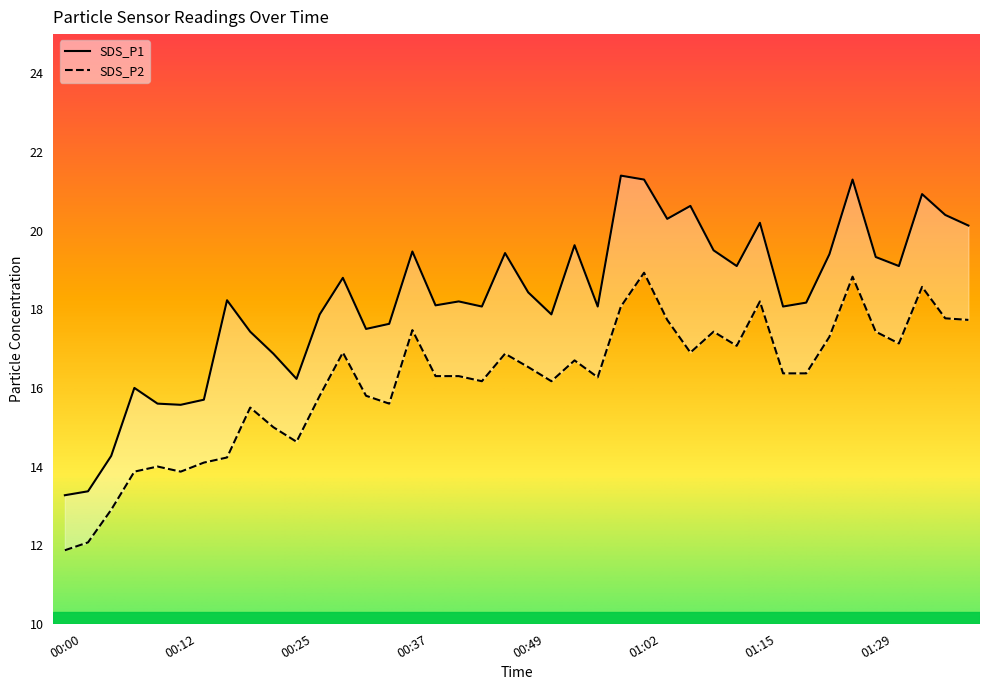

Read the SDS_P2 value at 01:07.

16.9